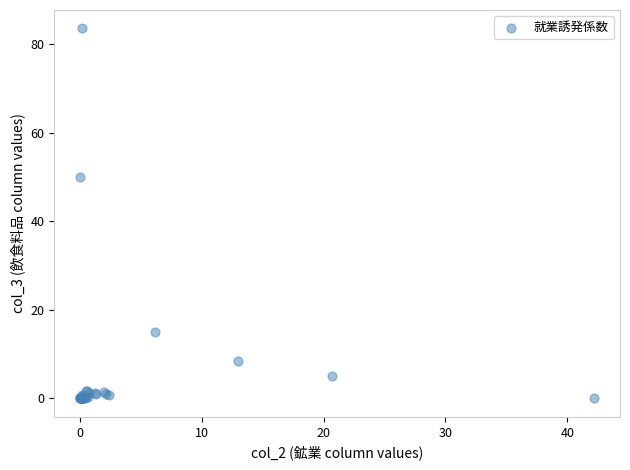

What Y value in the scatter plot is closest to 41?

50.0